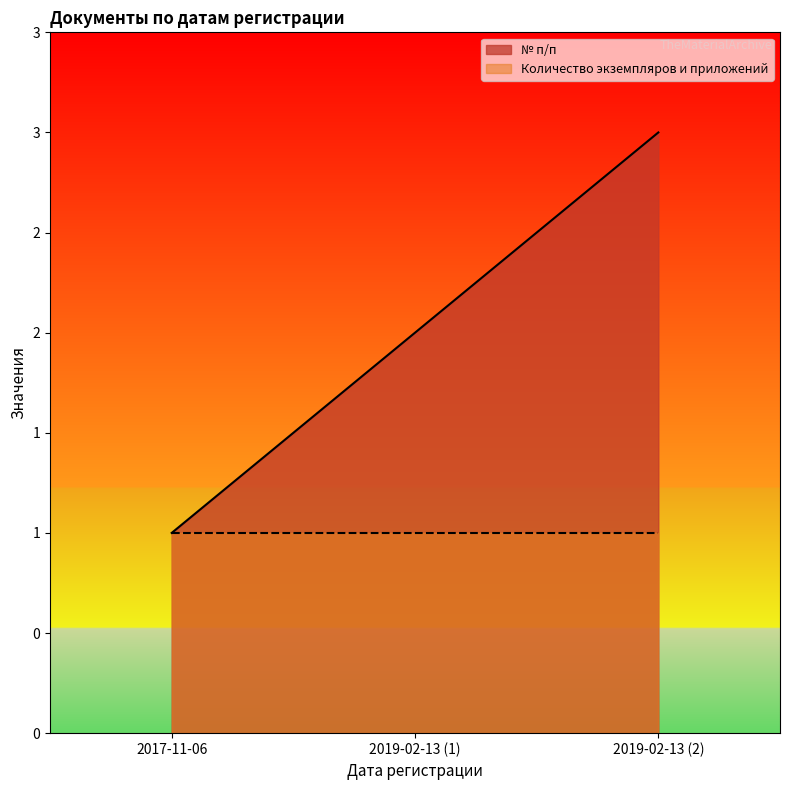

The value at 2019-02-13 (1) is 2. True or false?

True